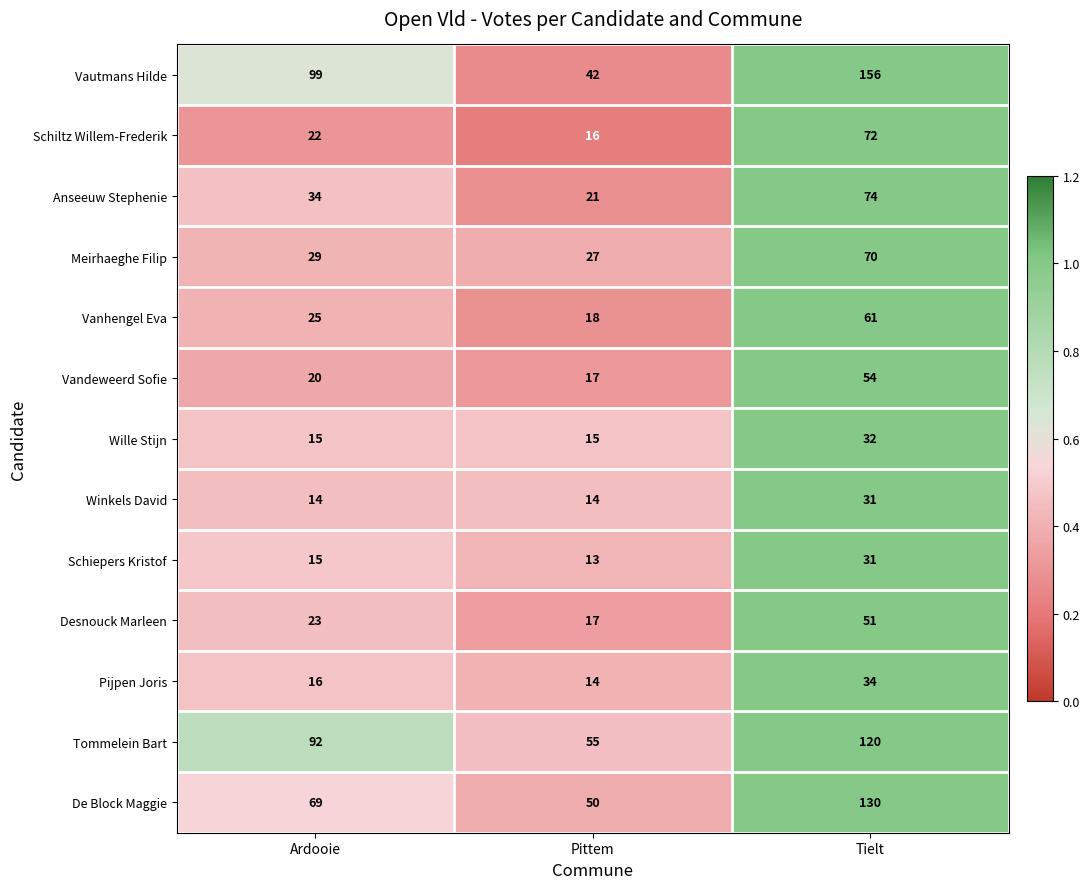

List the labels in order of Vanhengel Eva value, smallest first.

Pittem, Ardooie, Tielt